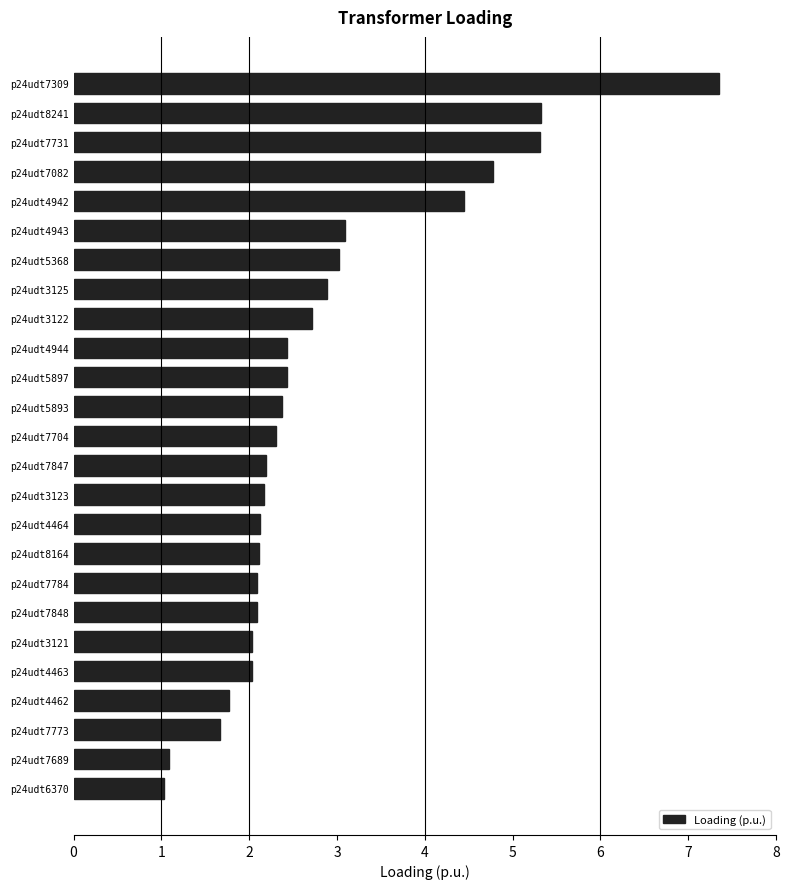

What is the difference between the maximum and second lowest values?

6.3